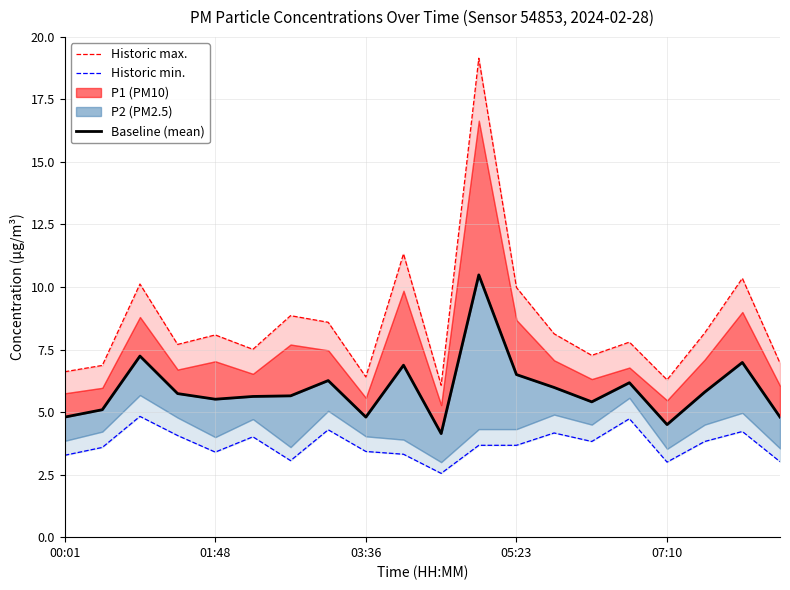

True or false: Historic max. and Historic min. cross at least once.

False